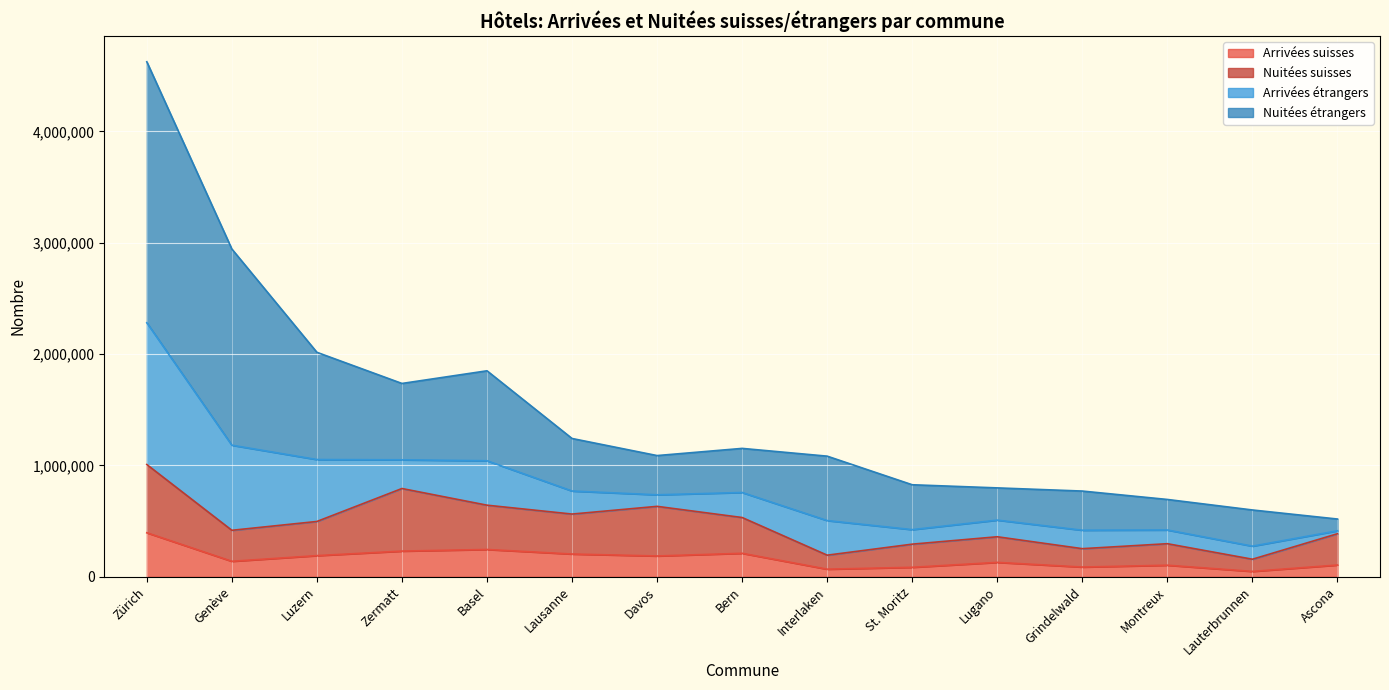

At which label does Arrivées suisses first exceed 137997?

Zürich